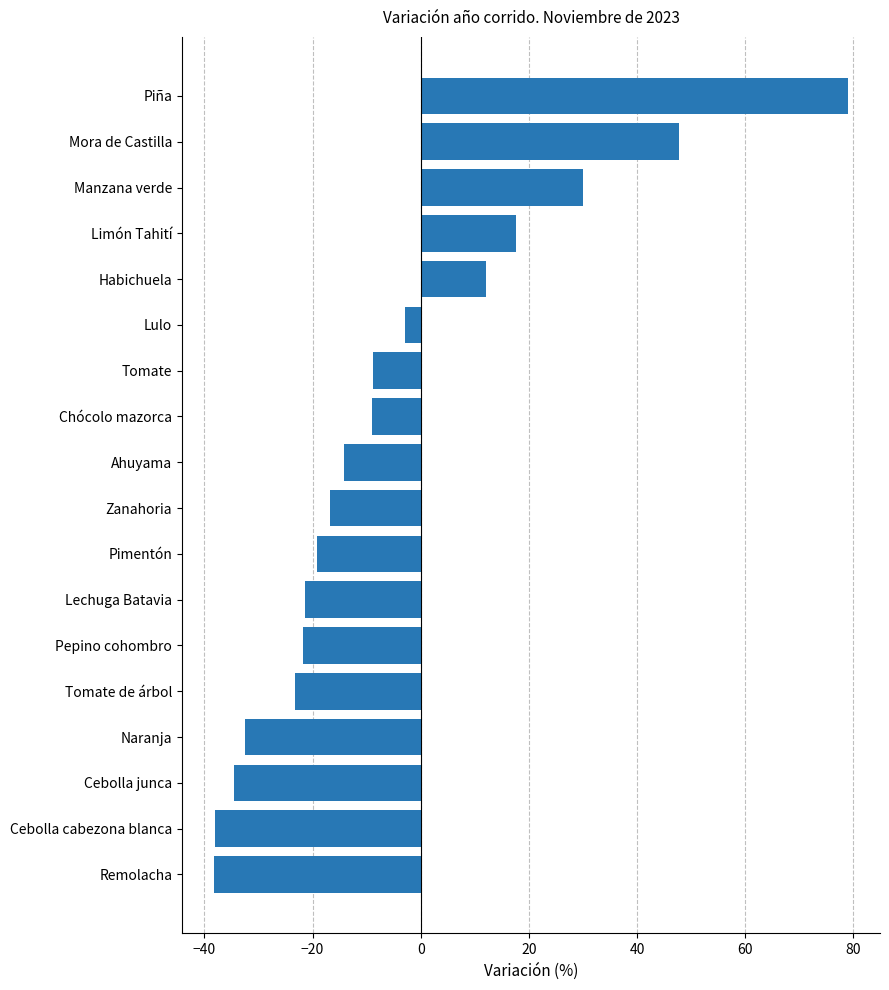

The chart shows a value of -14.9 at Tomate. True or false?

False